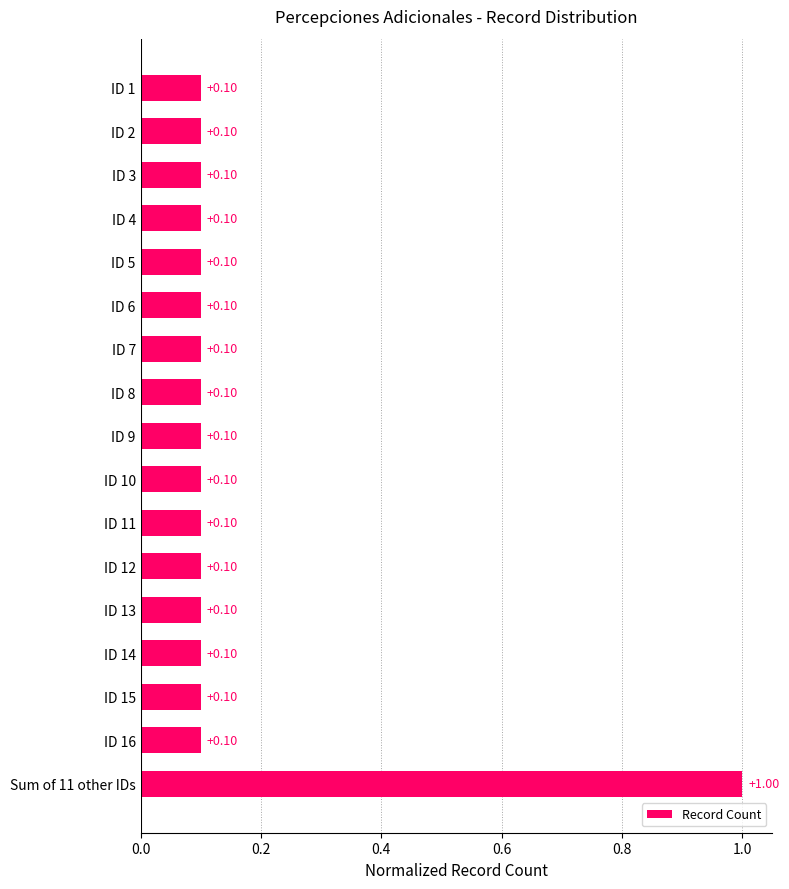

Which has a higher value, ID 10 or Sum of 11 other IDs?

Sum of 11 other IDs